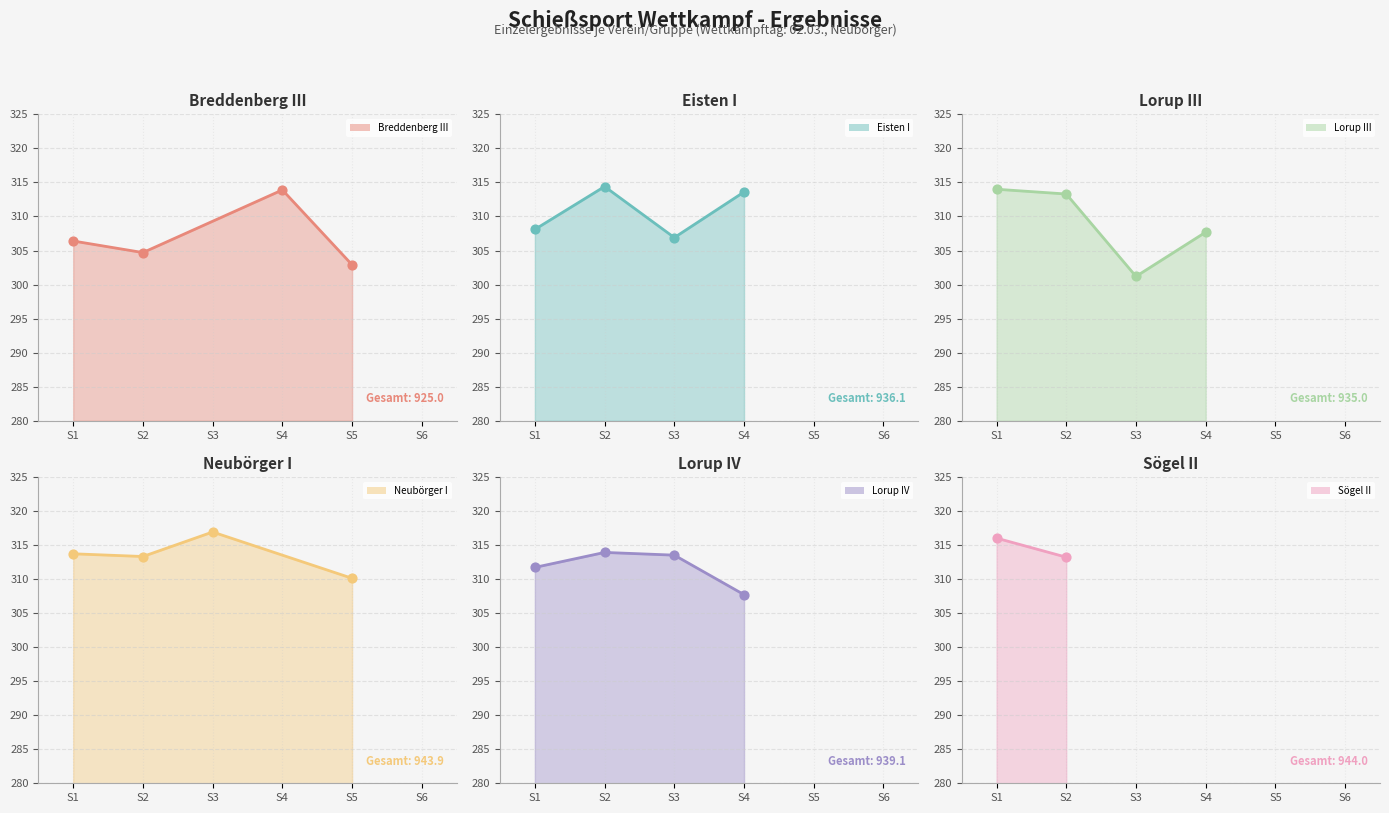

Which series has the largest total across all categories?

Neubörger I